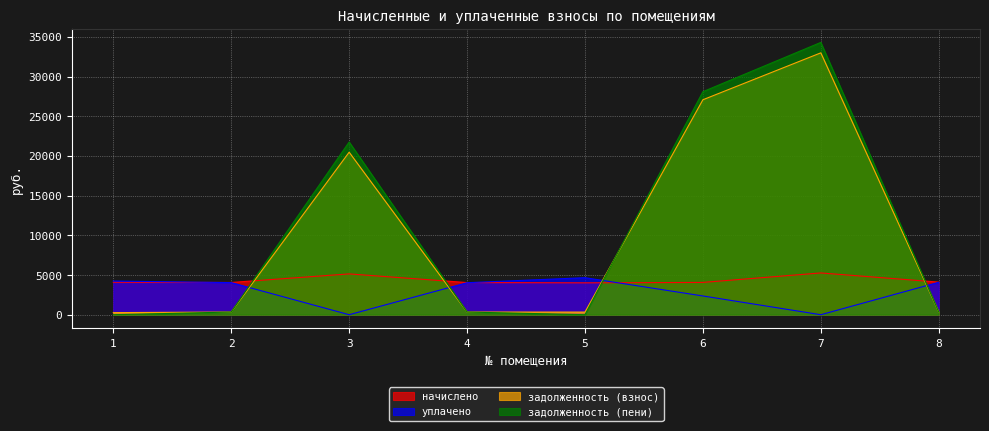

Between 4 and 8, which is larger?

8